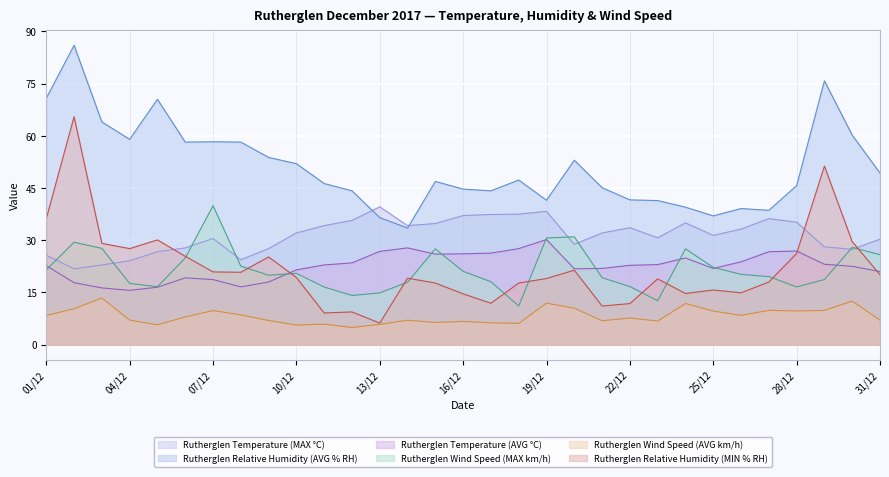

At which label does Rutherglen Temperature (MAX °C) first exceed 32?

10/12